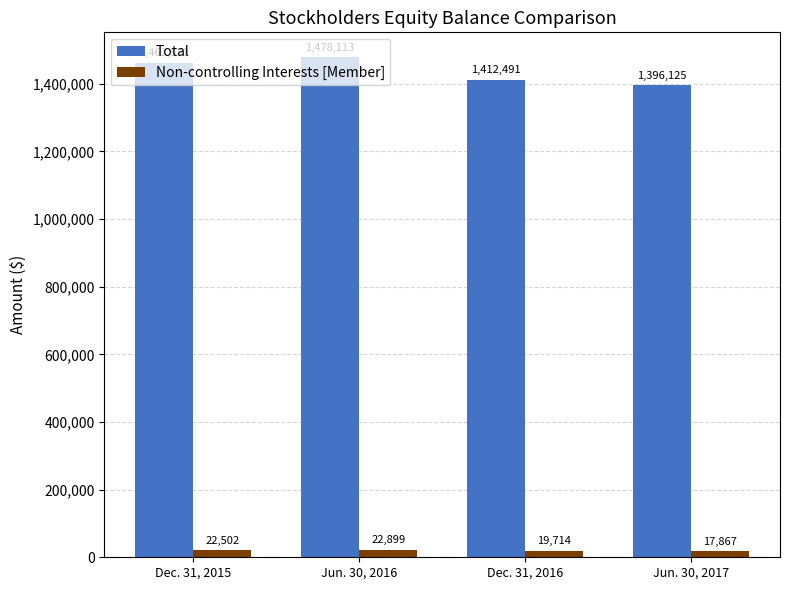

Does the chart contain any negative values?

No